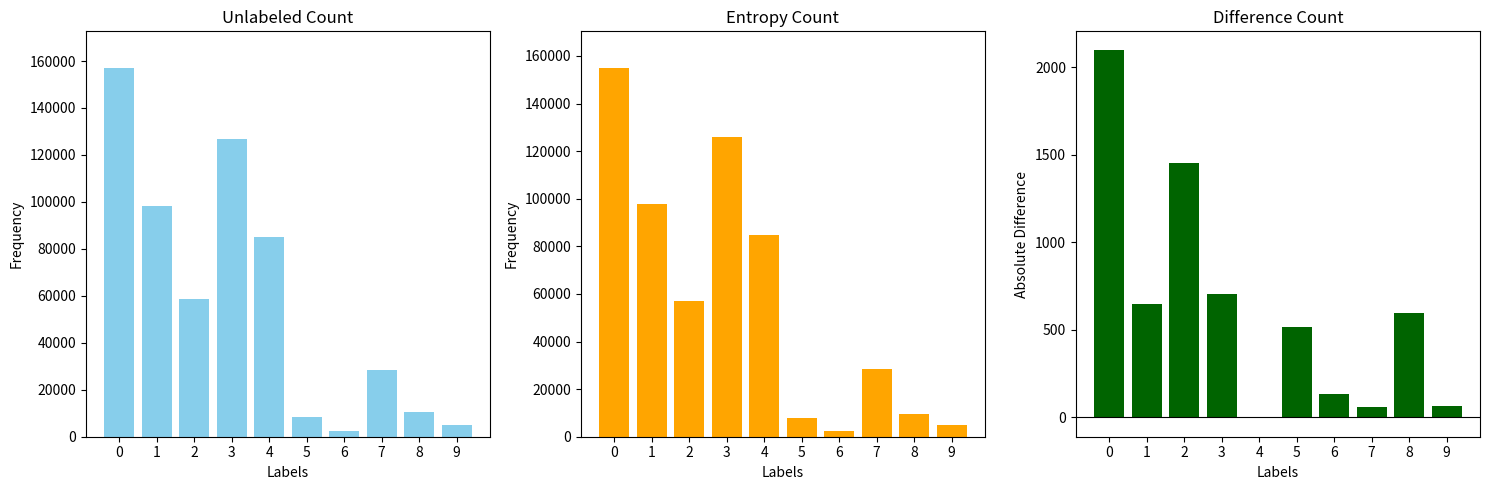

At 0, list the series in order from smallest to largest.

Difference, Bestand Ende Monat Vorjahr, Bestand Ende Monat